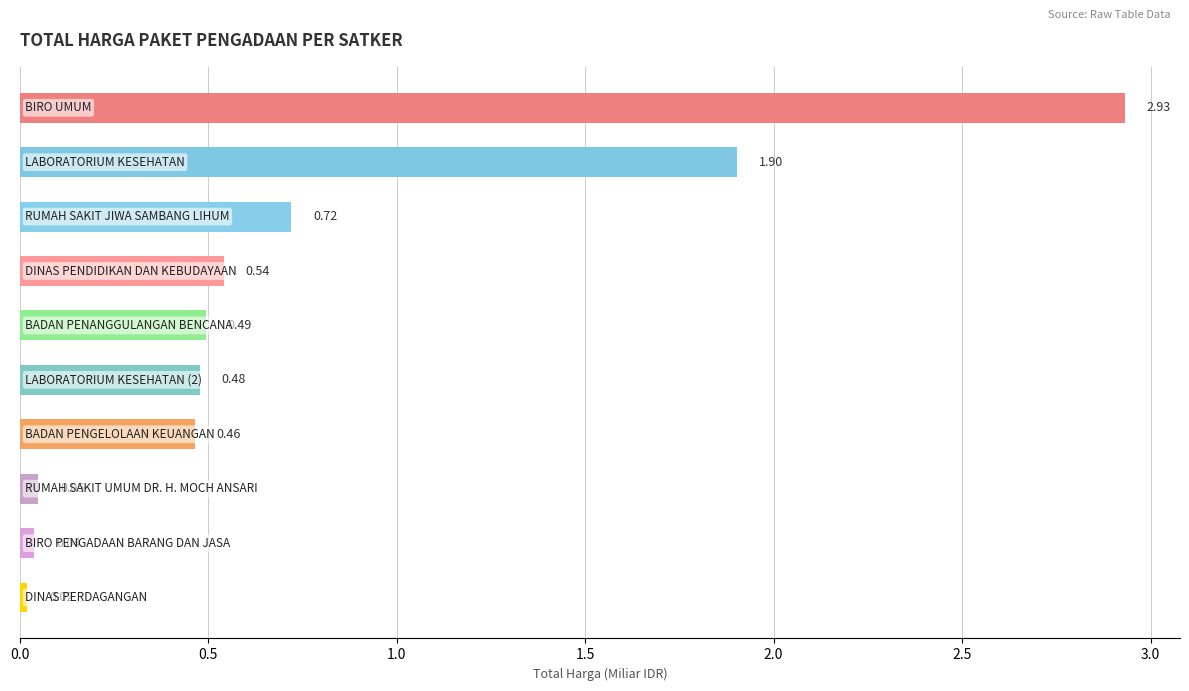

What is the sum of all values?

7.6